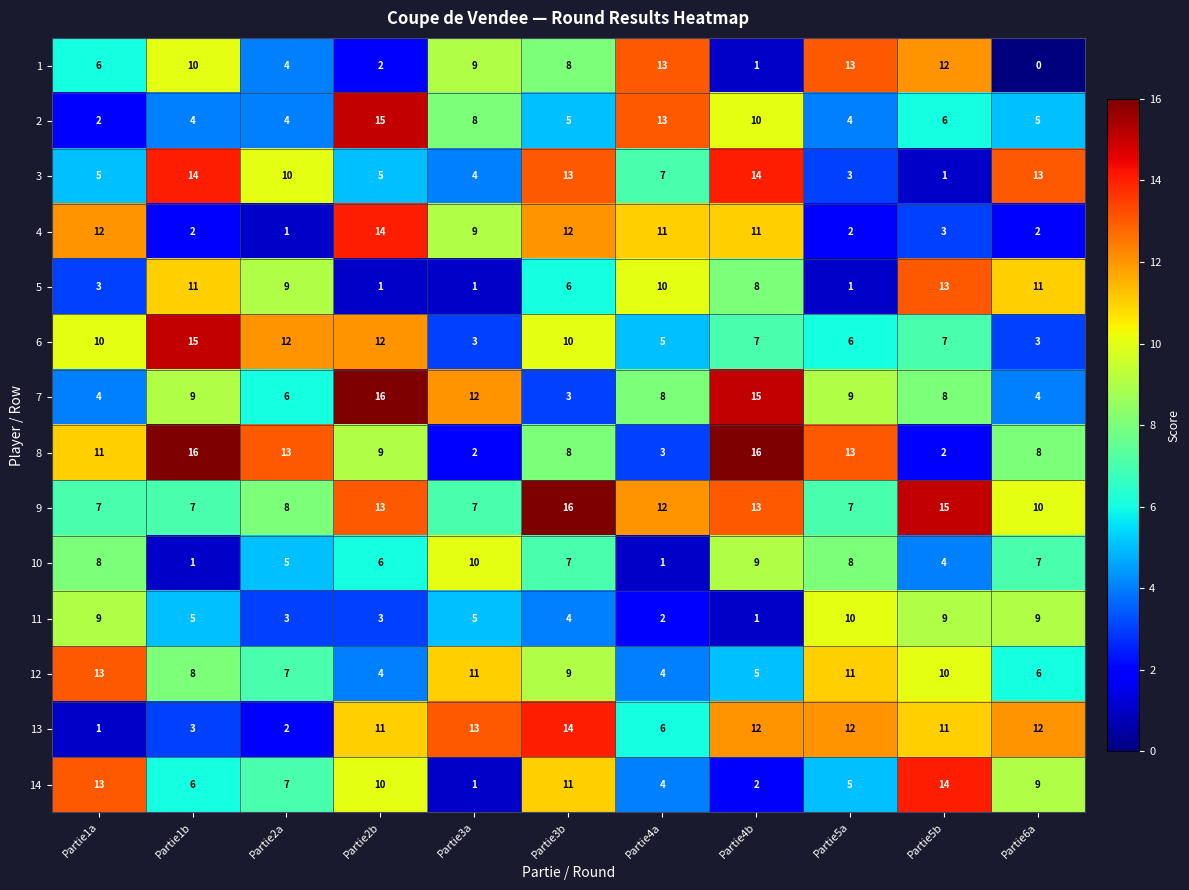

Which series has the largest range (max minus min)?

8